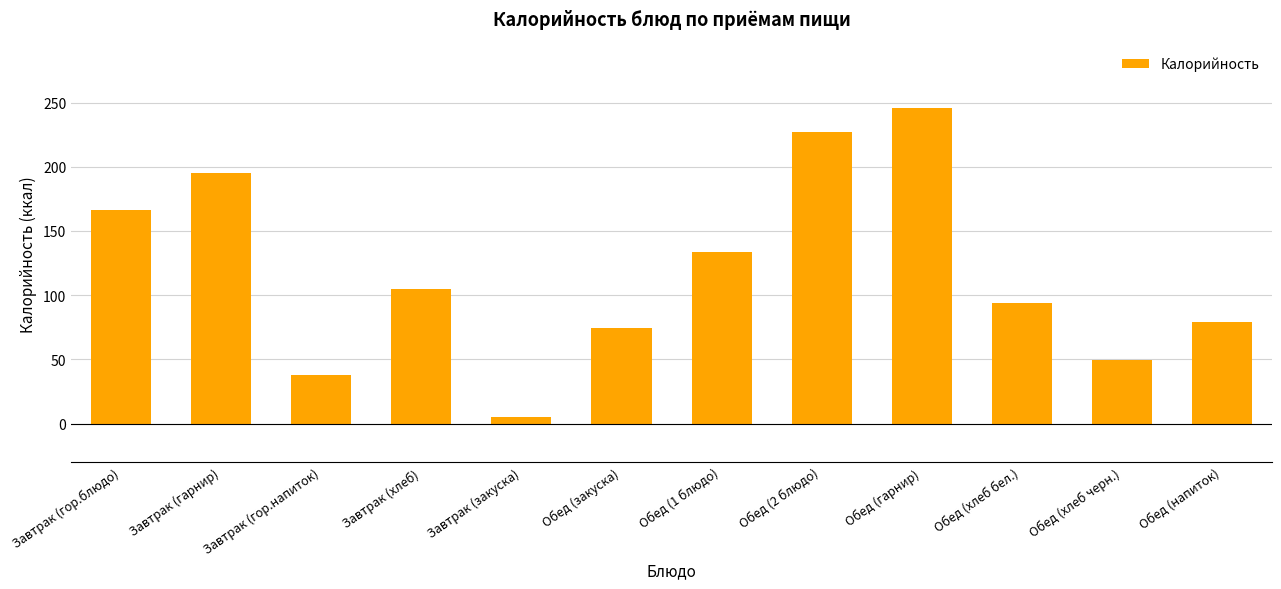

How many values are below 104?

6